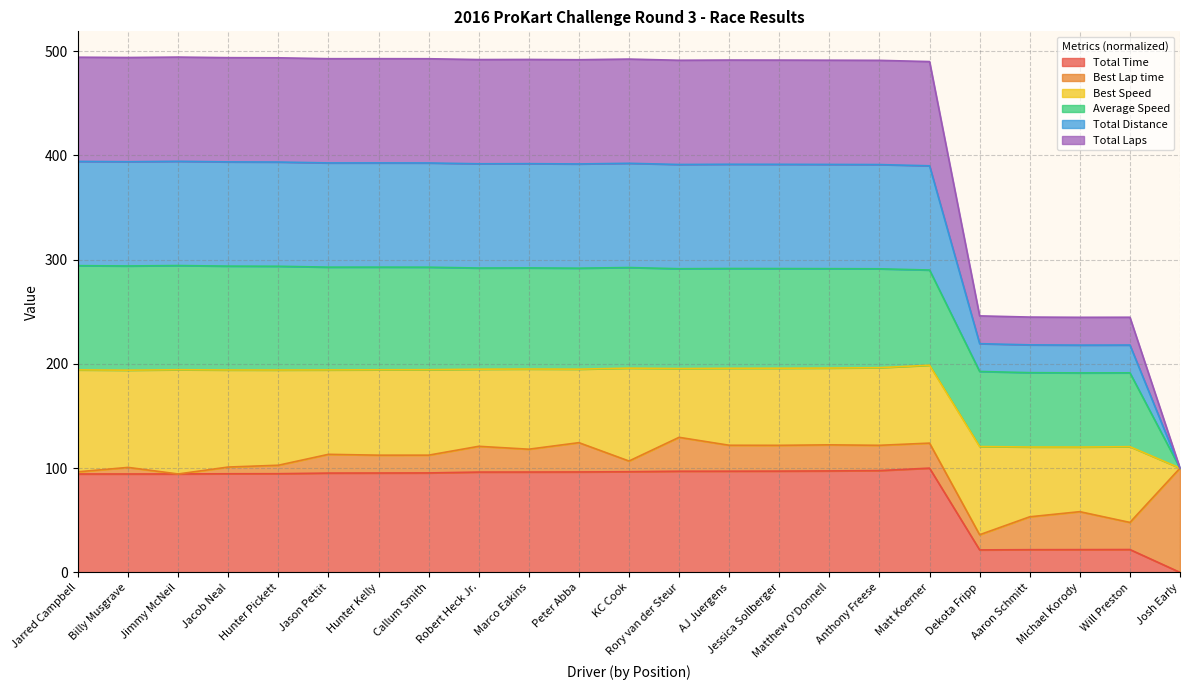

Does the chart display data point markers on the line(s)?

No